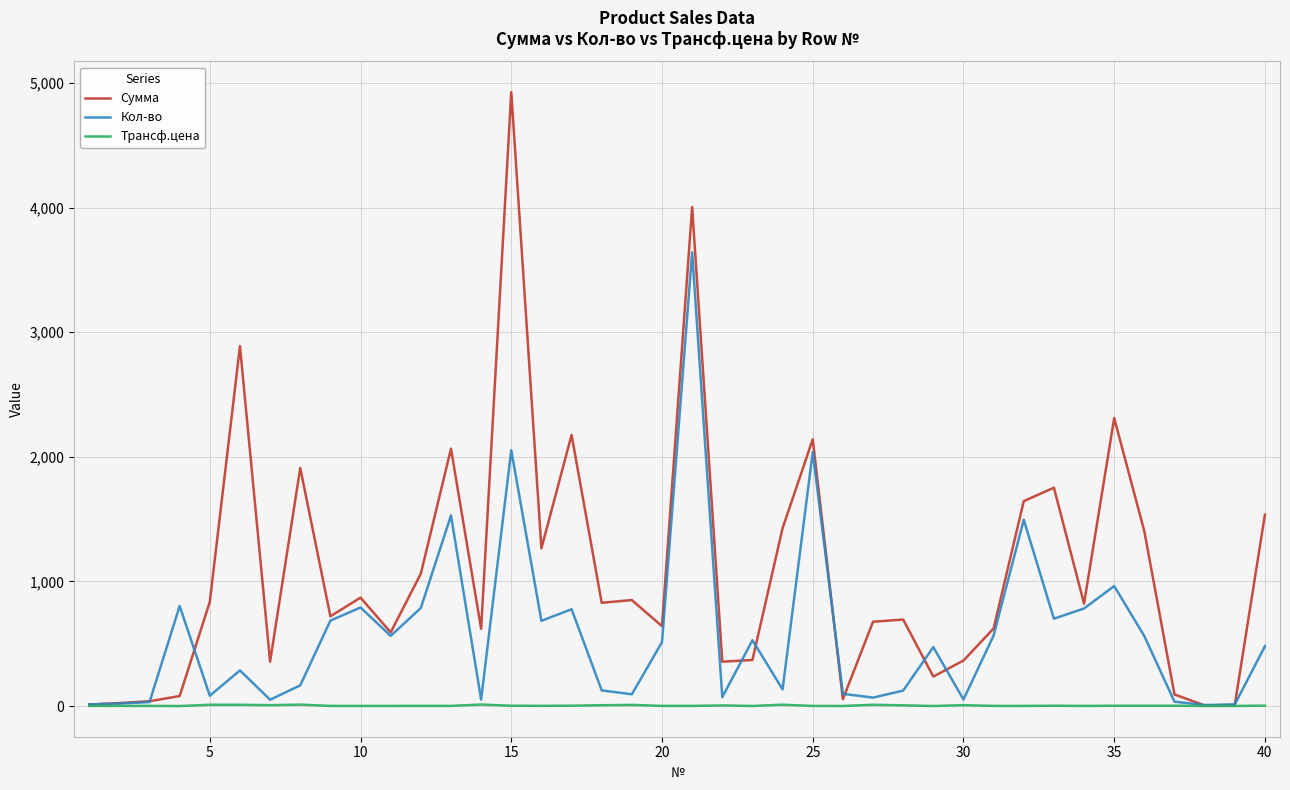

What are all the series names shown in the legend?

Сумма, Кол-во, Трансф.цена